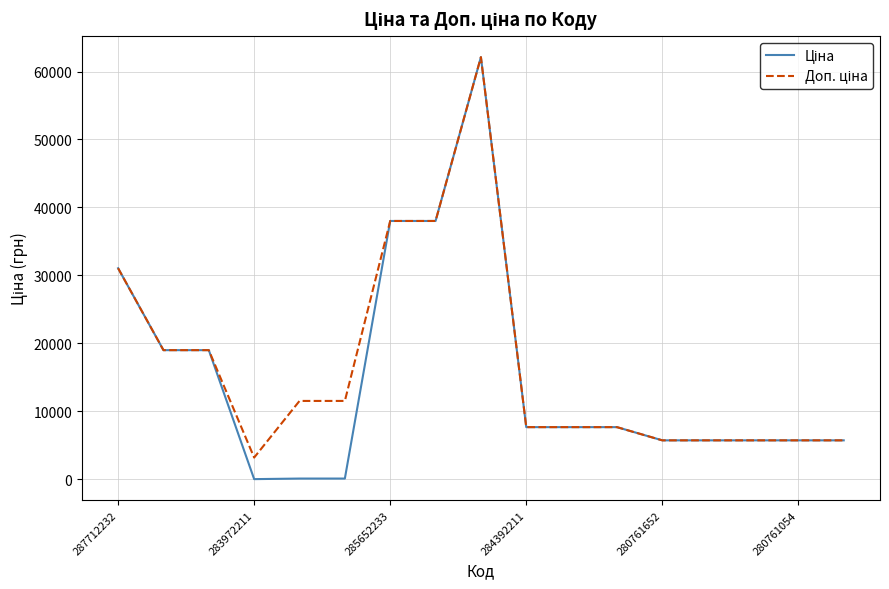

What is the greatest value displayed?

62116.9